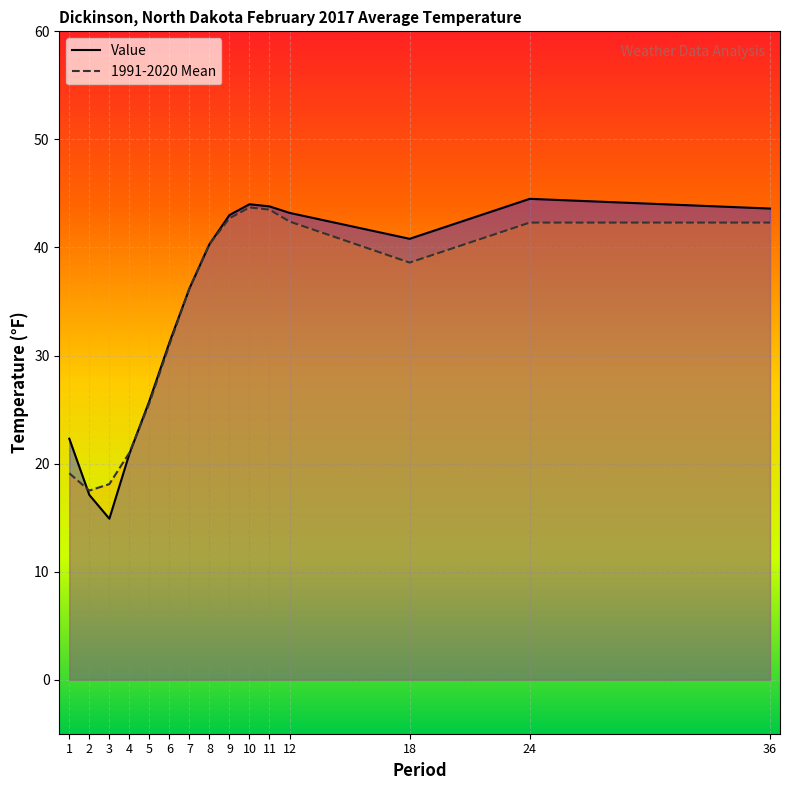

Which series has the widest spread of values?

Value